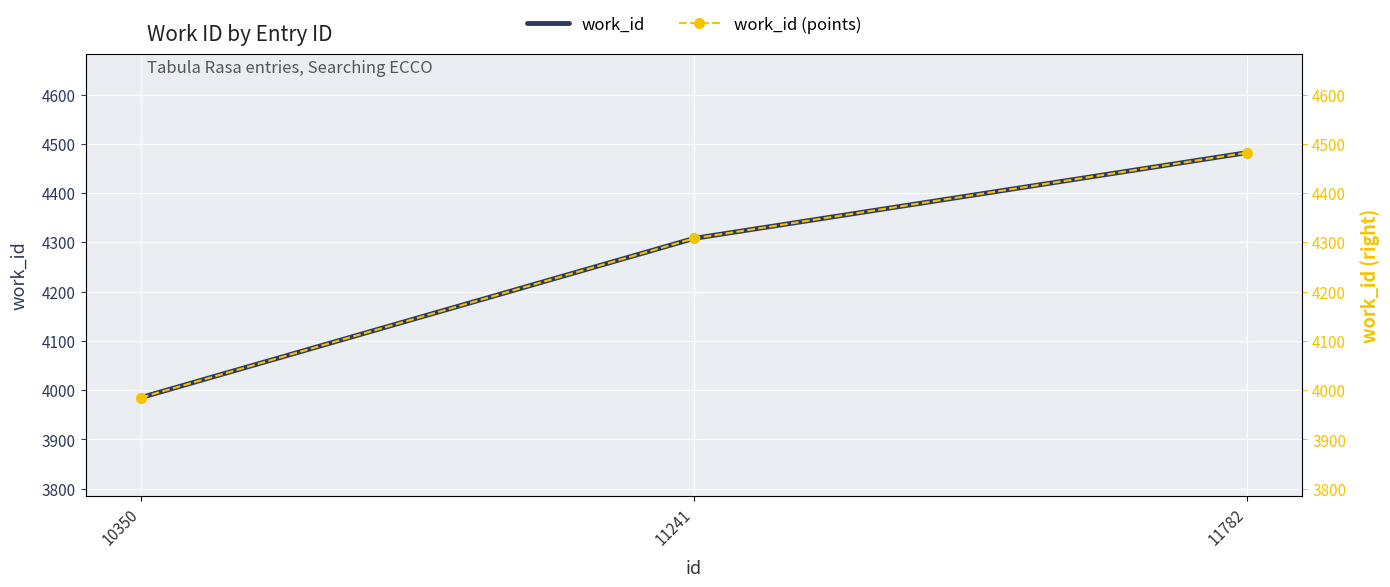

Between 10350 and 11241, which series saw the biggest shift?

work_id